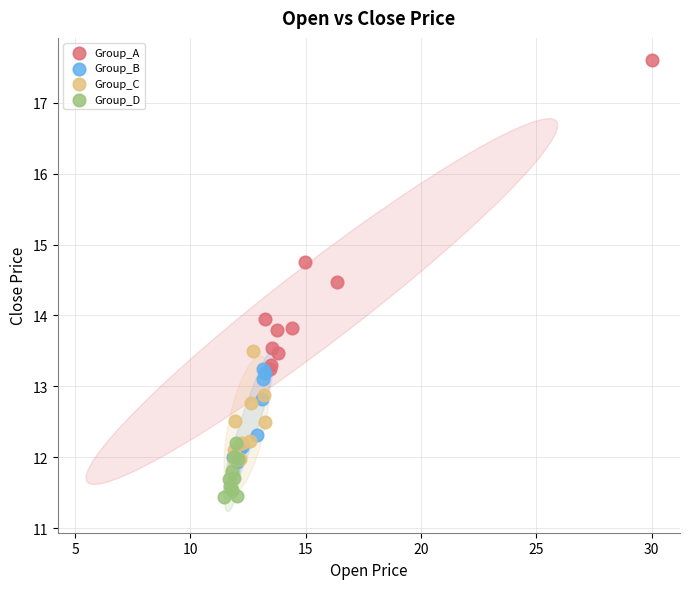

Which series contains the highest Y value?

Group_A